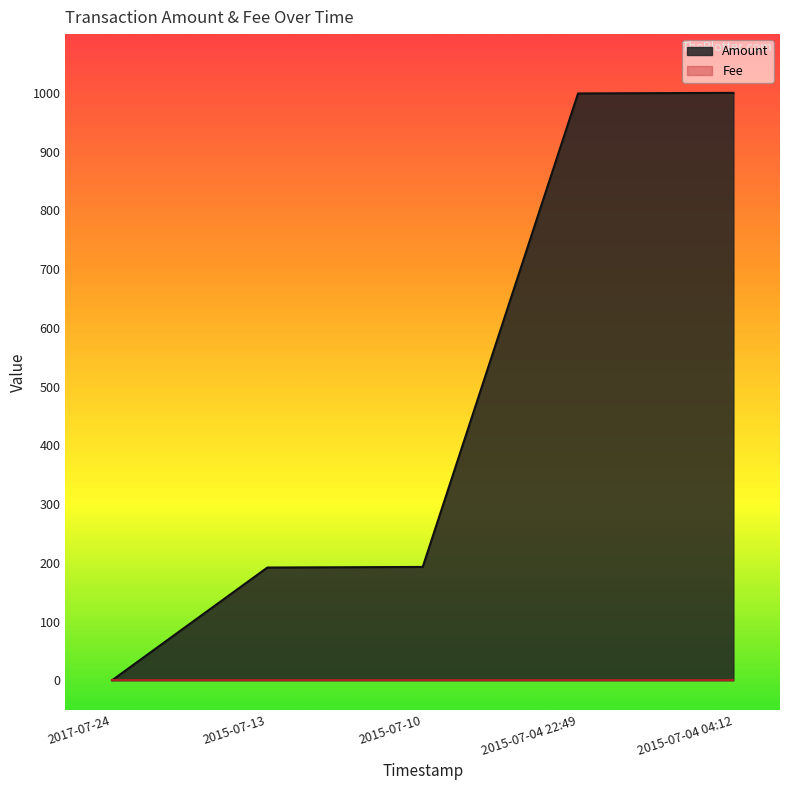

What is the change in value from 2015-07-13 to 2015-07-10?

+1